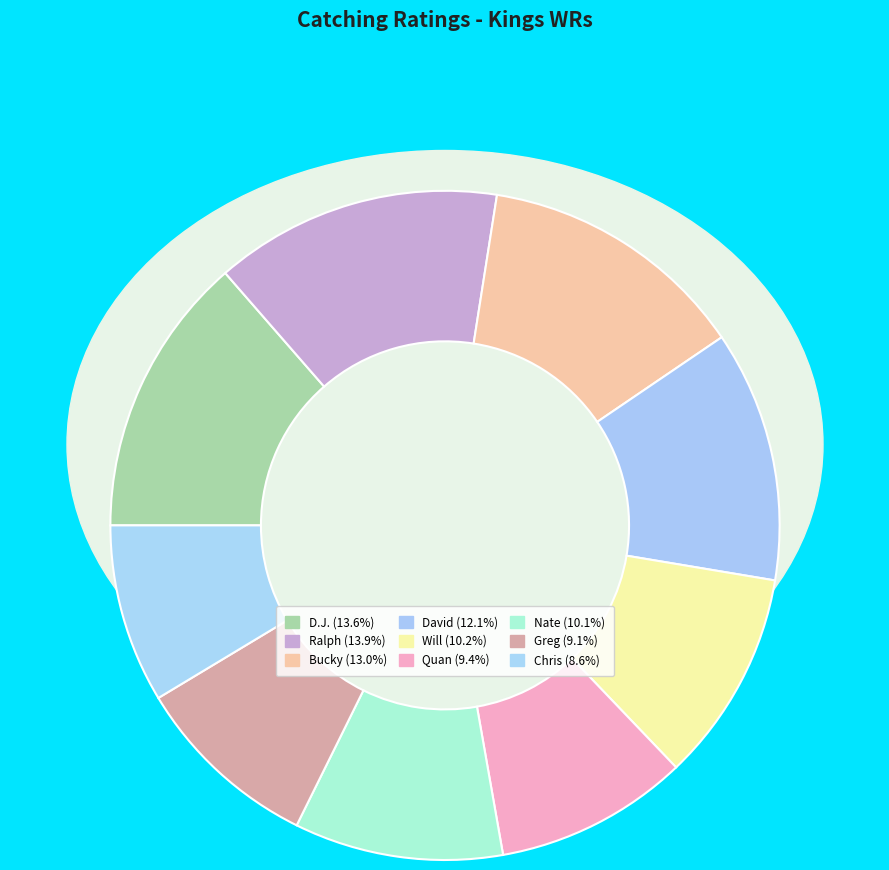

How many segments does this pie chart have?

9